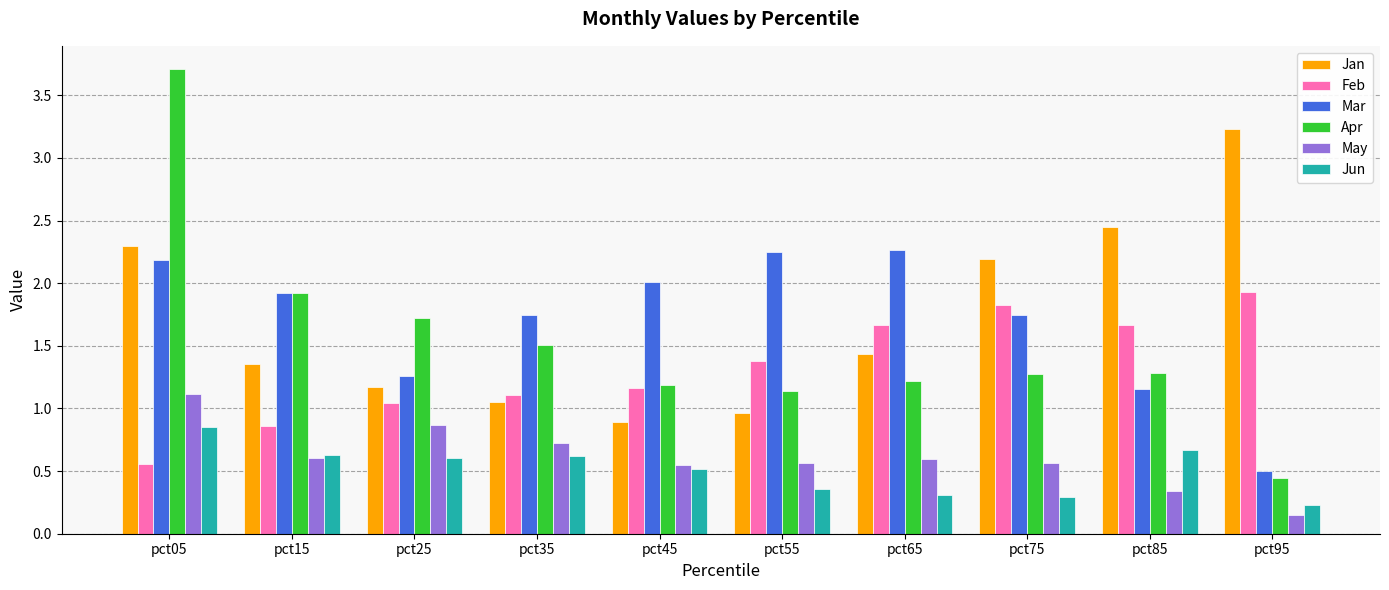

What is the difference between the highest and lowest values at pct75?

1.9